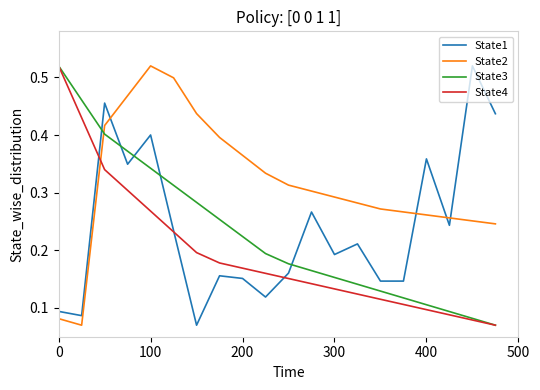

Which series ends up on top after the final intersection of State1 and State2?

State1